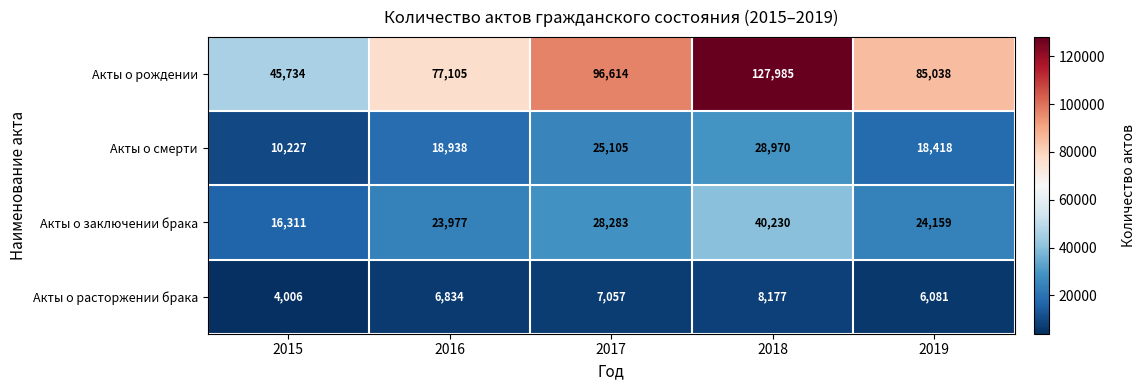

Is it true that Акты о заключении брака equals 23977 at 2016?

True